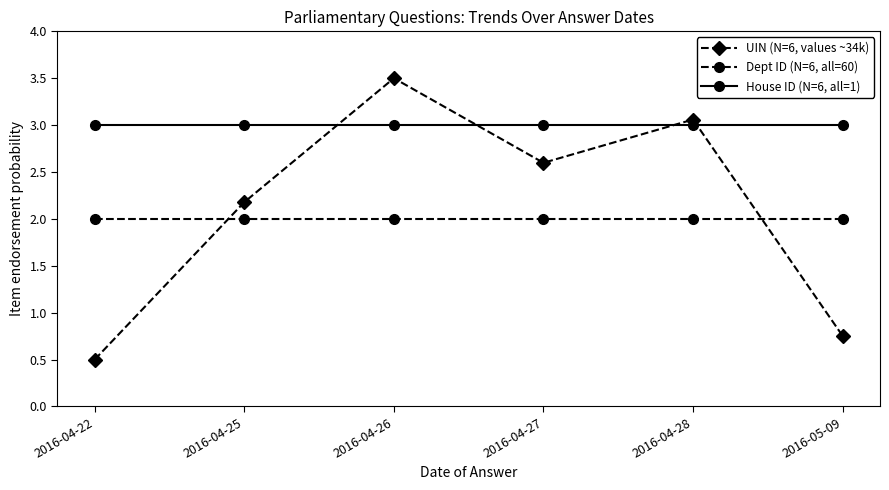

At which label is UIN (N=6, values ~34k) closest to 2?

2016-04-25